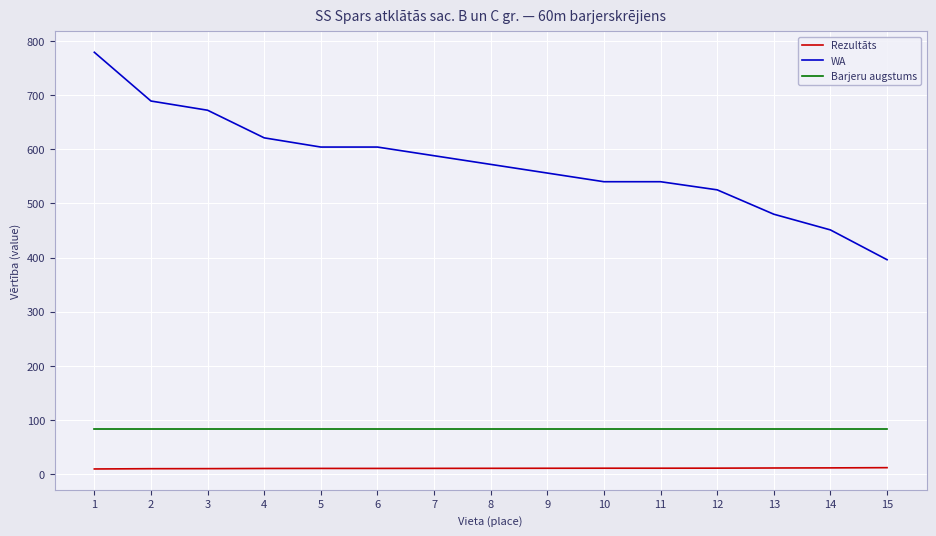

What is the greatest value displayed?

779.0